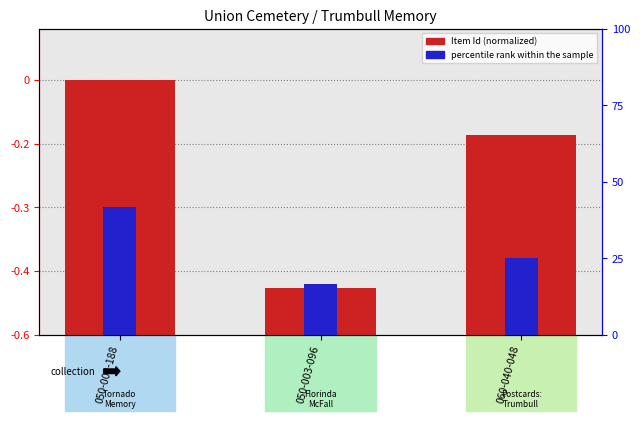

List the series in order of their overall mean, highest first.

Item Id (normalized), percentile rank within the sample